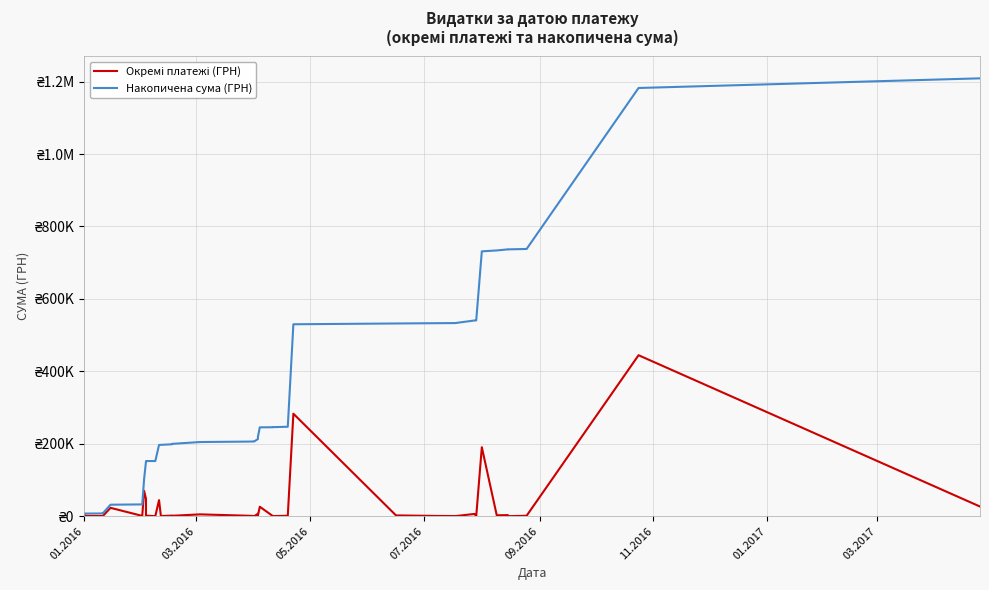

What are all the series names shown in the legend?

Окремі платежі (ГРН), Накопичена сума (ГРН)